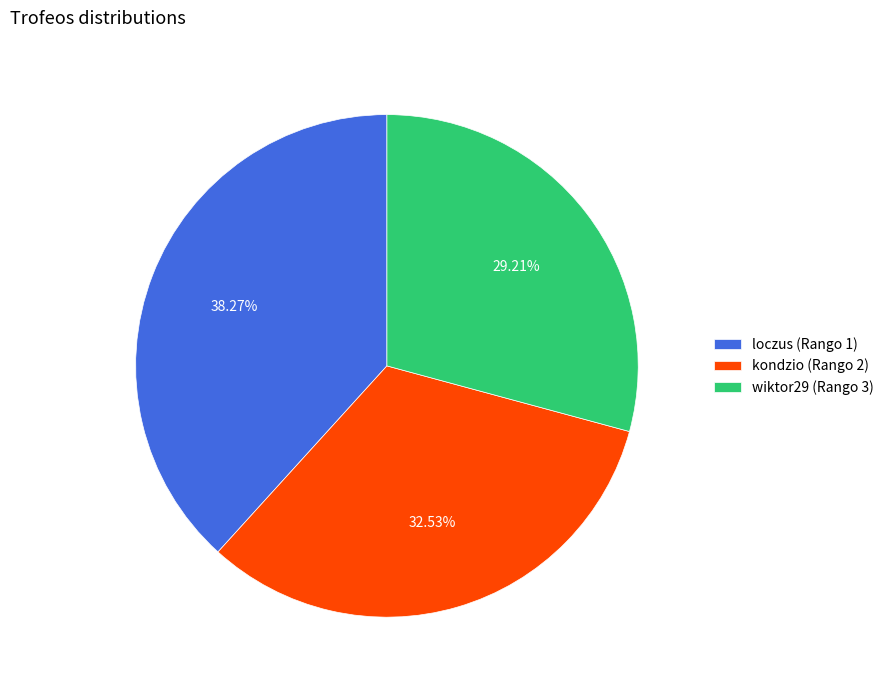

Rank the categories by value from lowest to highest.

wiktor29 (Rango 3), kondzio (Rango 2), loczus (Rango 1)